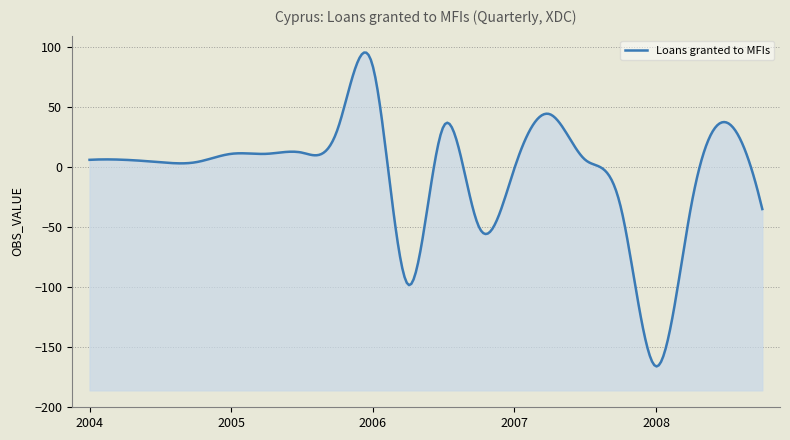

How many interior local peaks (higher than both neighbors) does the data have?

4